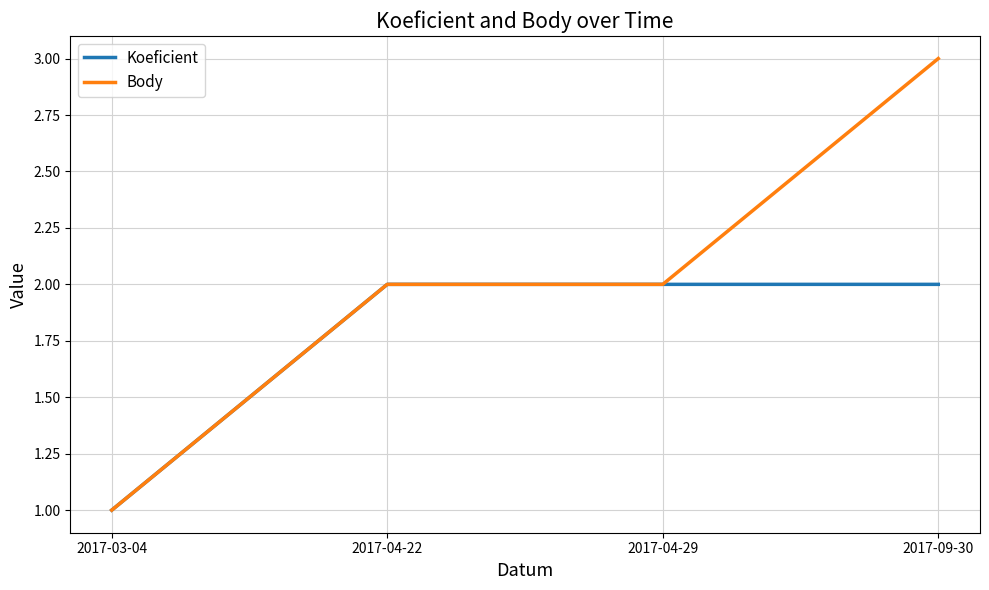

Is the value of Koeficient at 2017-03-04 greater than the value of Body at 2017-04-22?

No